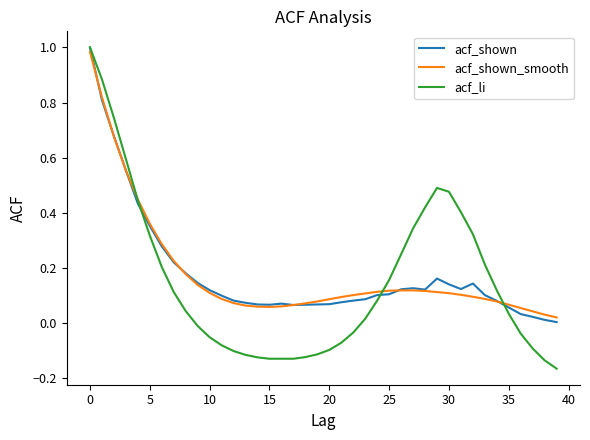

Which series has the largest range (max minus min)?

acf_li